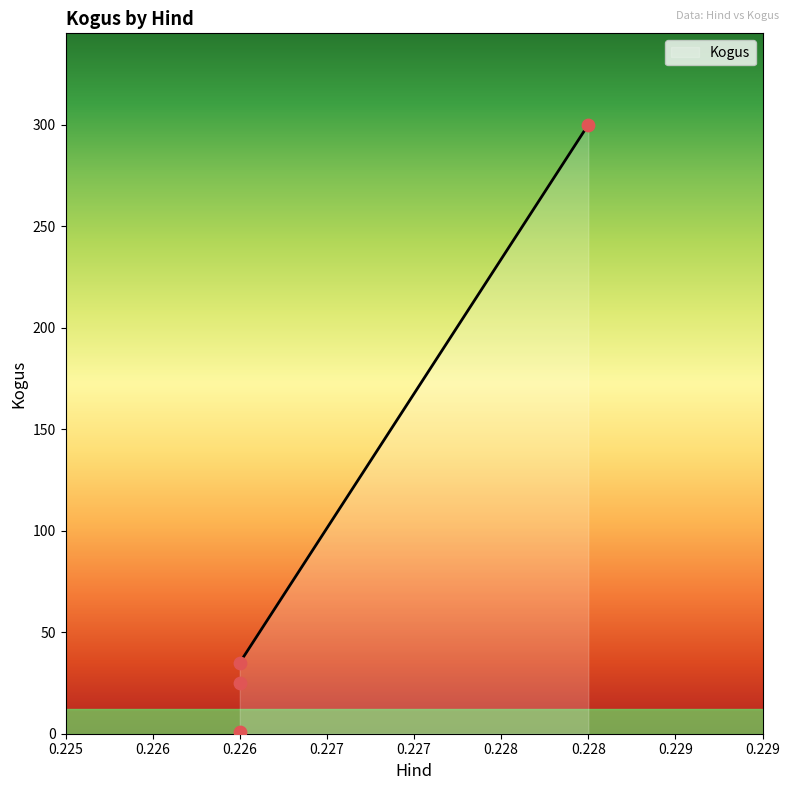

What is the lowest value of the Kogus series?

35.0